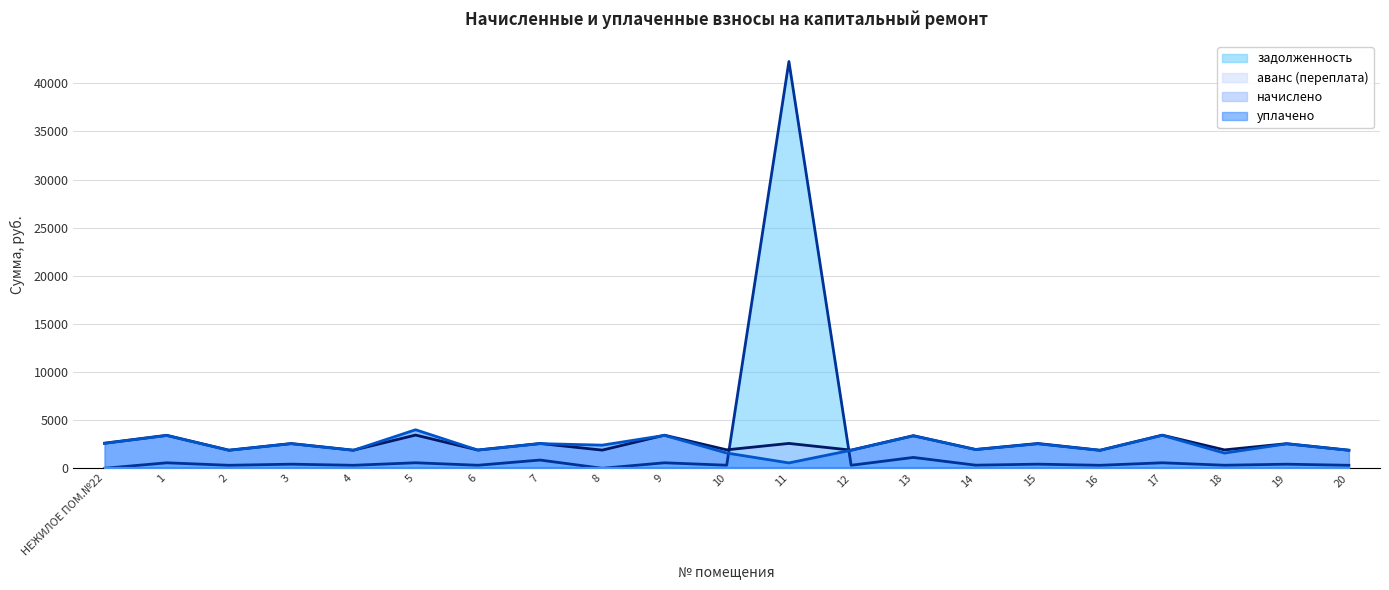

Which label corresponds to the largest value in the chart?

11